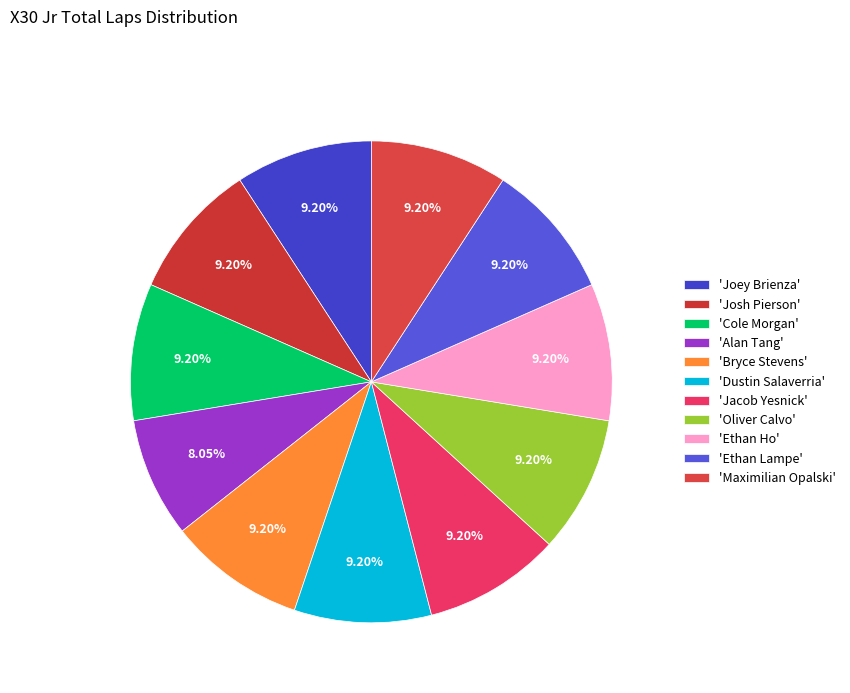

How many segments does this pie chart have?

11